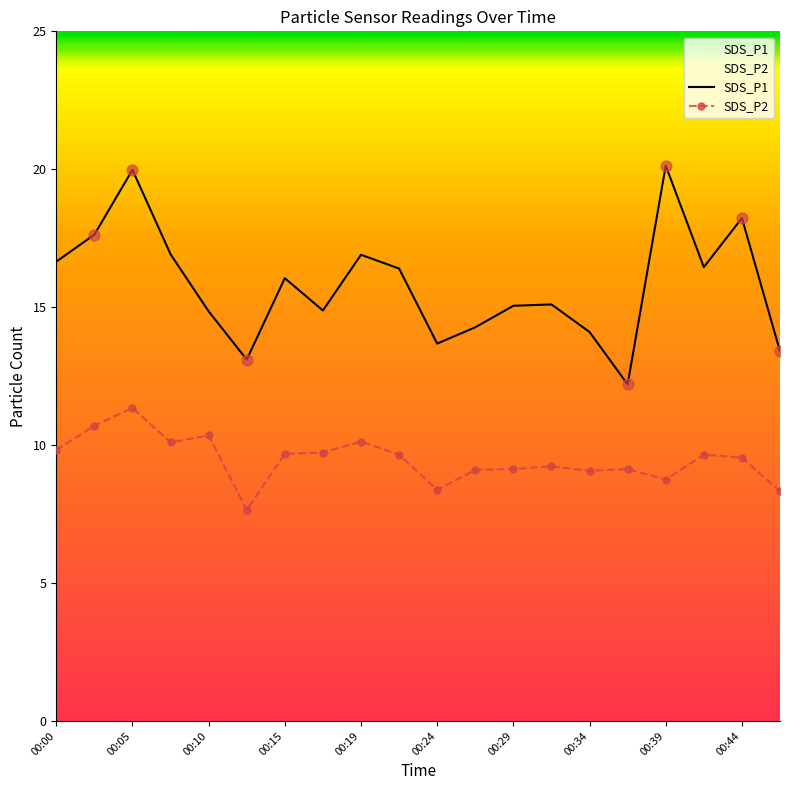

Which series reaches the minimum Y coordinate?

SDS_P2